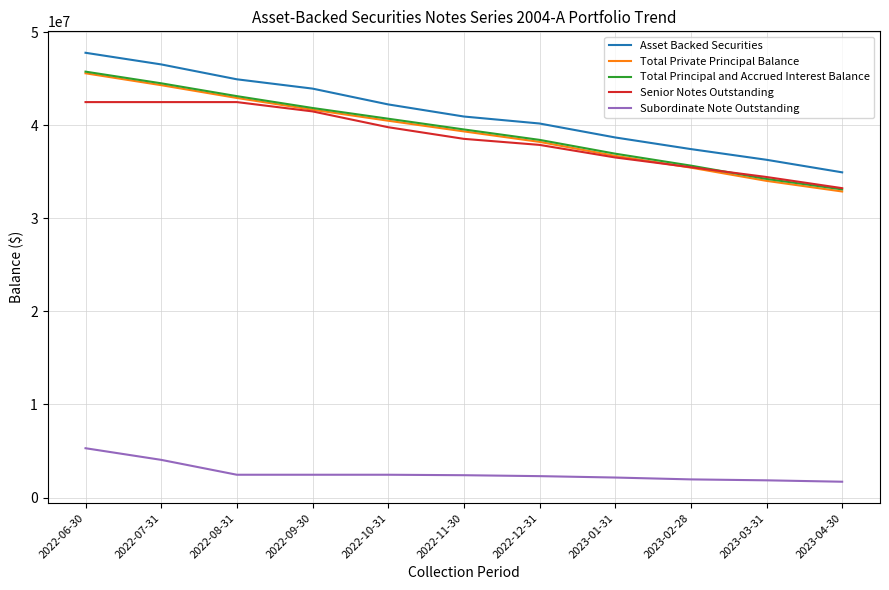

Which series changed the most between 2022-09-30 and 2023-04-30?

Asset Backed Securities